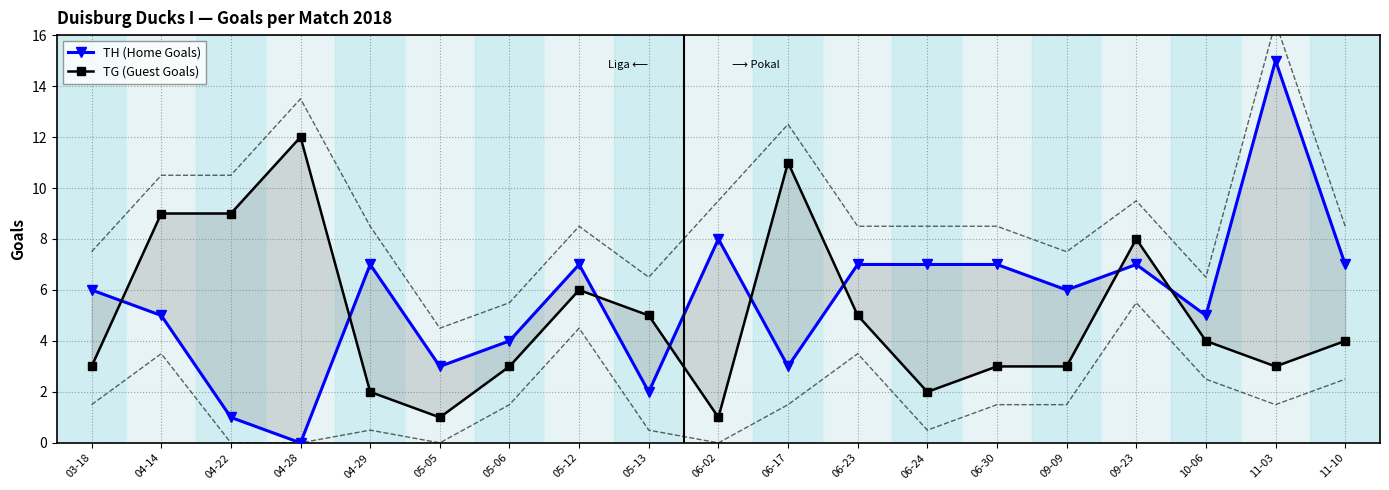

Is this an area chart (filled region under the line)?

No